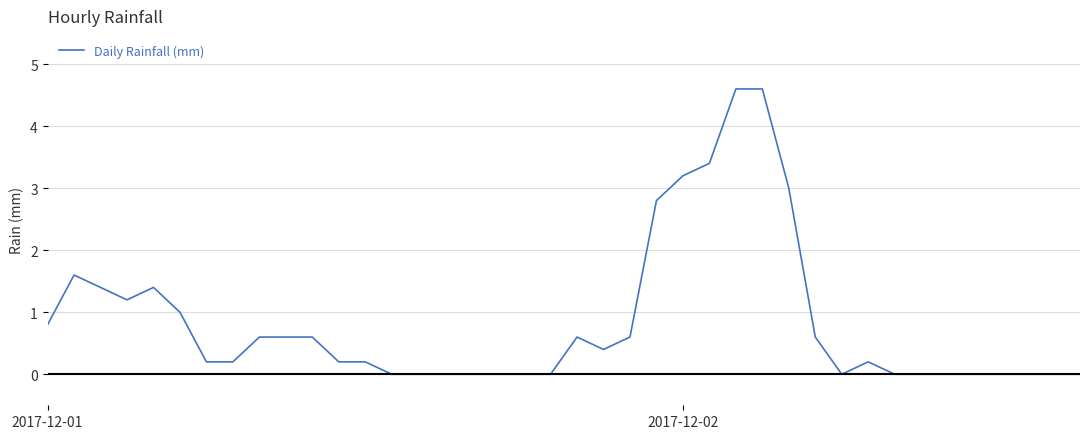

What is the maximum value shown in the chart?

4.6